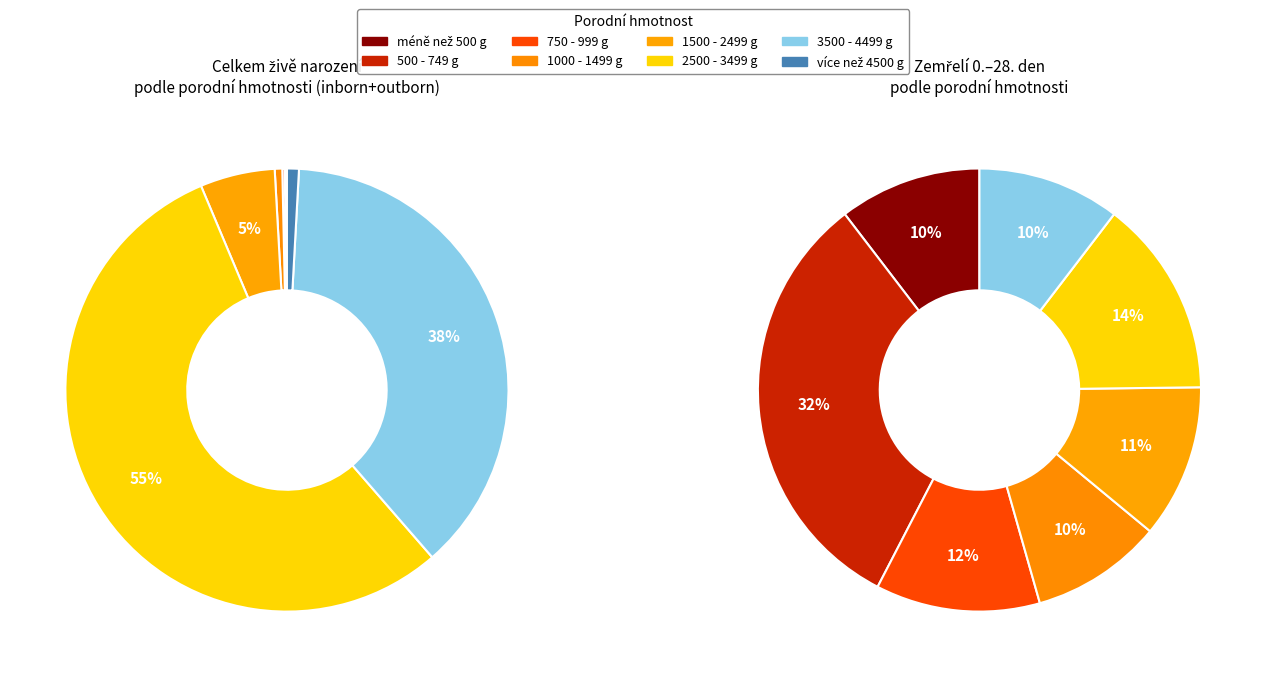

What is the total percentage of méně než 500 g and více než 4500 g?

0.9%